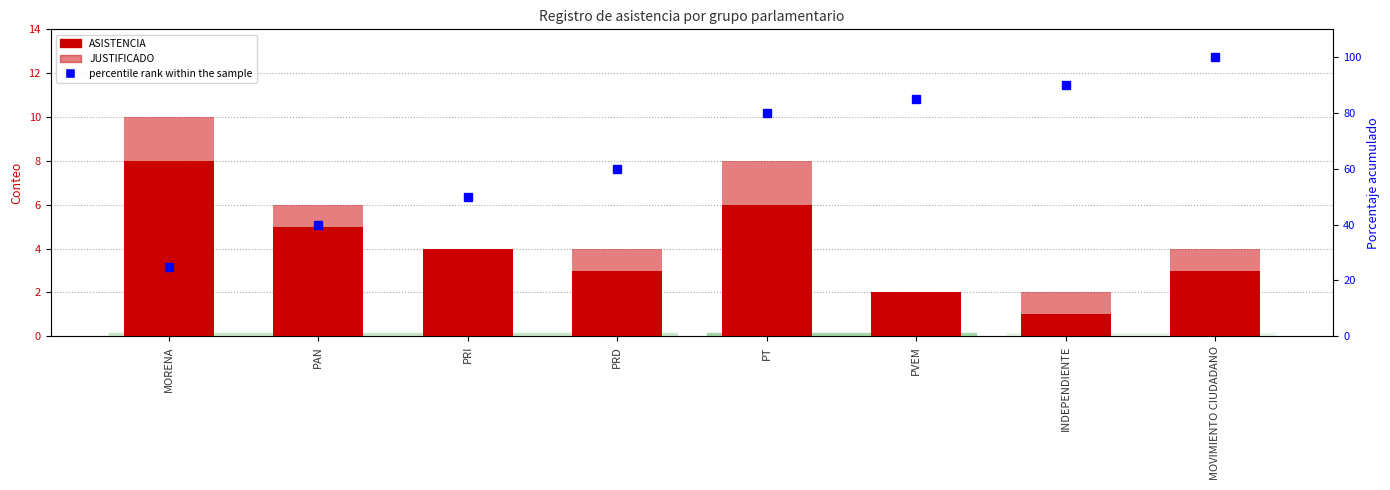

Reading right to left, what are all the values shown in this chart?

ASISTENCIA: MOVIMIENTO CIUDADANO=3	INDEPENDIENTE=1	PVEM=2	PT=6	PRD=3	PRI=4	PAN=5	MORENA=8
JUSTIFICADO: MOVIMIENTO CIUDADANO=1	INDEPENDIENTE=1	PVEM=0	PT=2	PRD=1	PRI=0	PAN=1	MORENA=2
percentile rank within the sample: MOVIMIENTO CIUDADANO=100	INDEPENDIENTE=90	PVEM=85	PT=80	PRD=60	PRI=50	PAN=40	MORENA=25